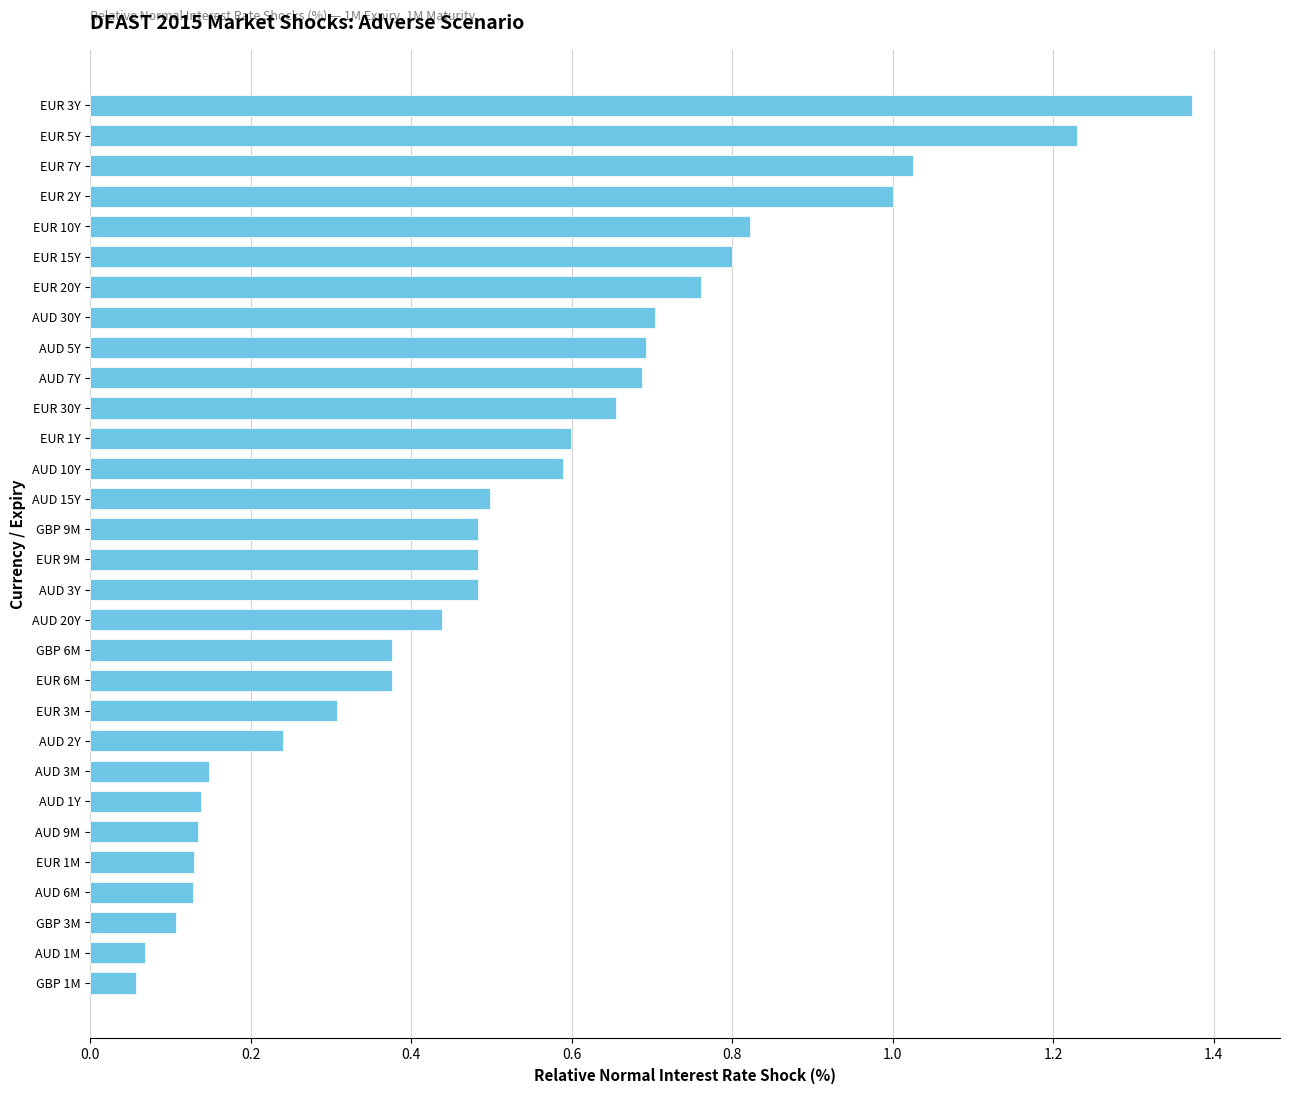

Read the value at AUD 10Y.

0.6